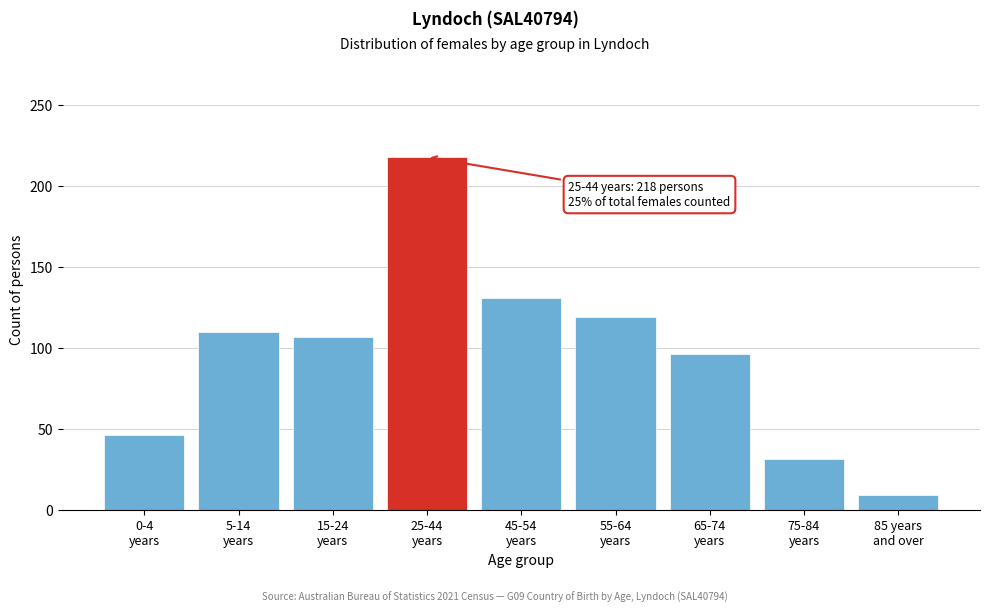

Reading left to right, transcribe all the data shown in this chart.

46	110	107	218	131	119	96	31	9